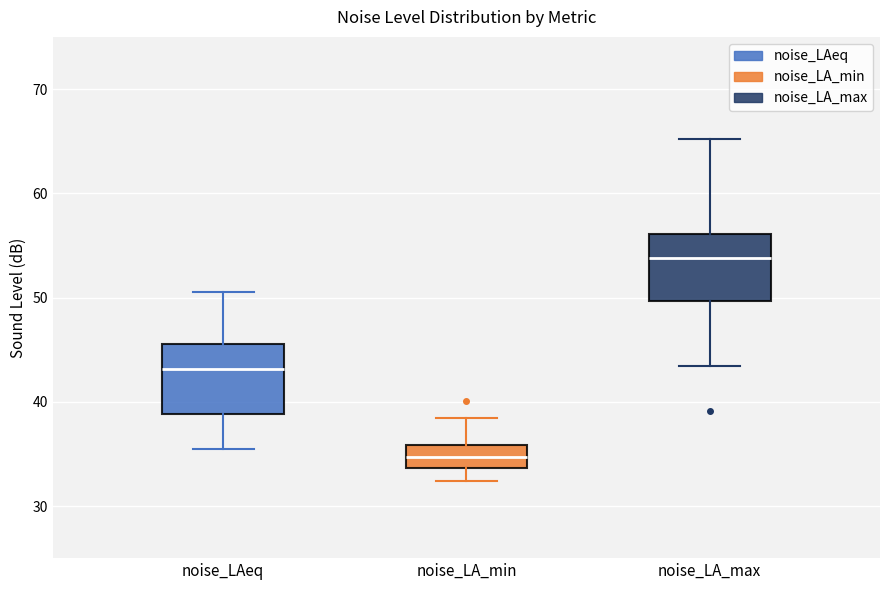

Where does the lower whisker of the box for noise_LA_max end on the y-axis? The values are not printed on the chart, so give them approximately, as read against the axis.

43